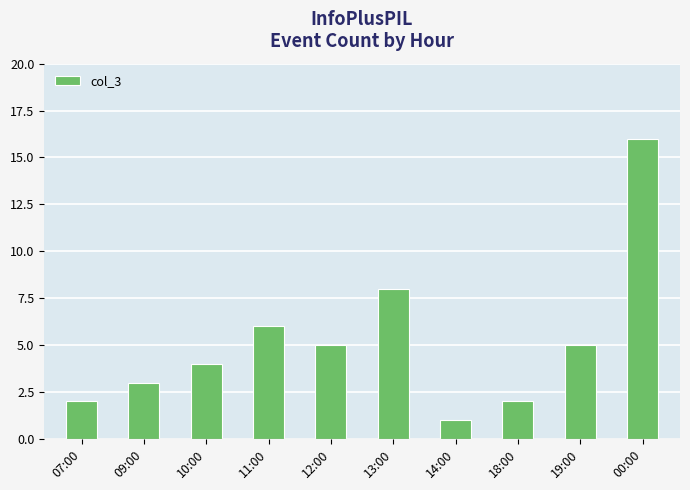

How many data points does each series have?

10